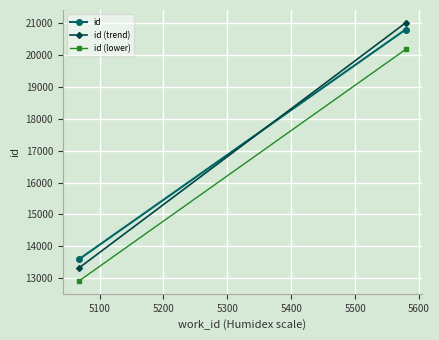

Is it true that id (trend) equals 36484.3 at 5100?

False